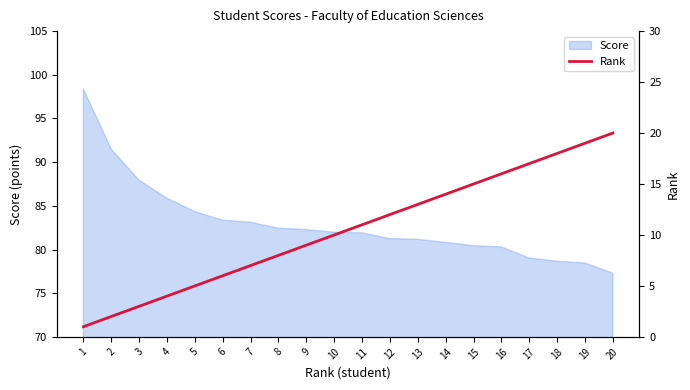

The Score series shows 56.2 at 11. True or false?

False